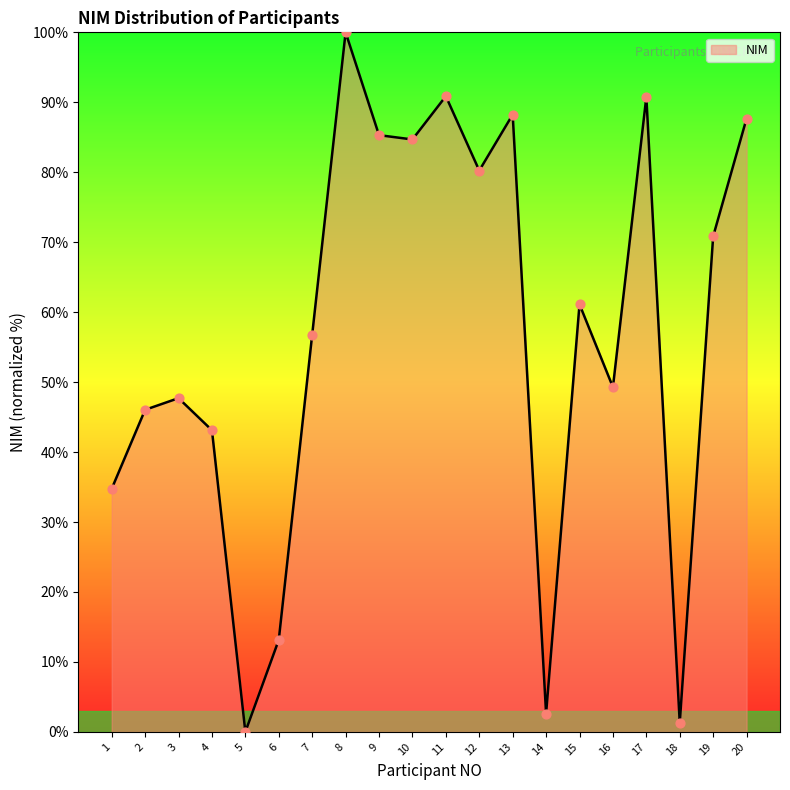

What is the change in value from 5 to 17?

+90.8